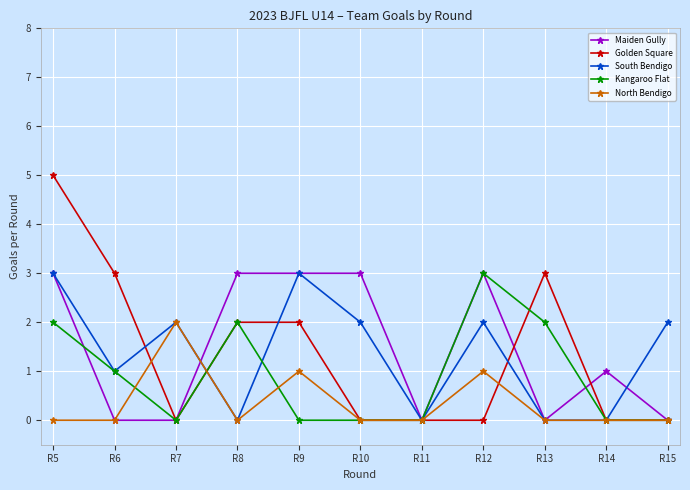

Is it true that North Bendigo equals -1 at R15?

False